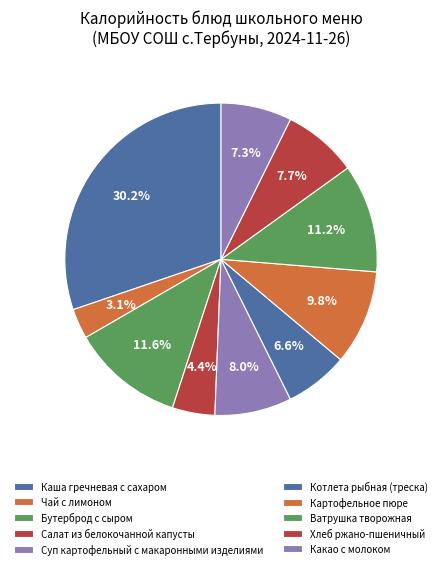

Which slice is the smallest?

Чай с лимоном